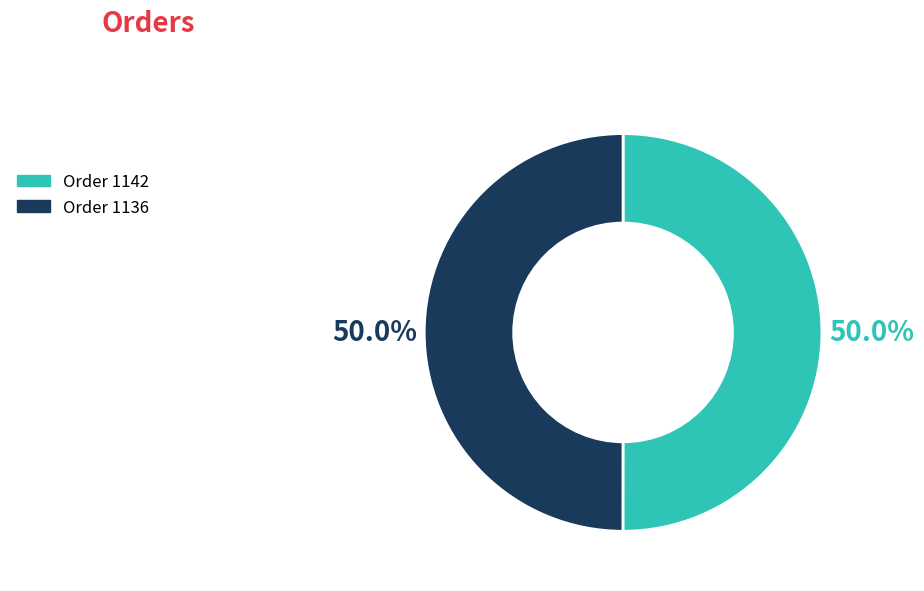

How many slices are in this pie chart?

2